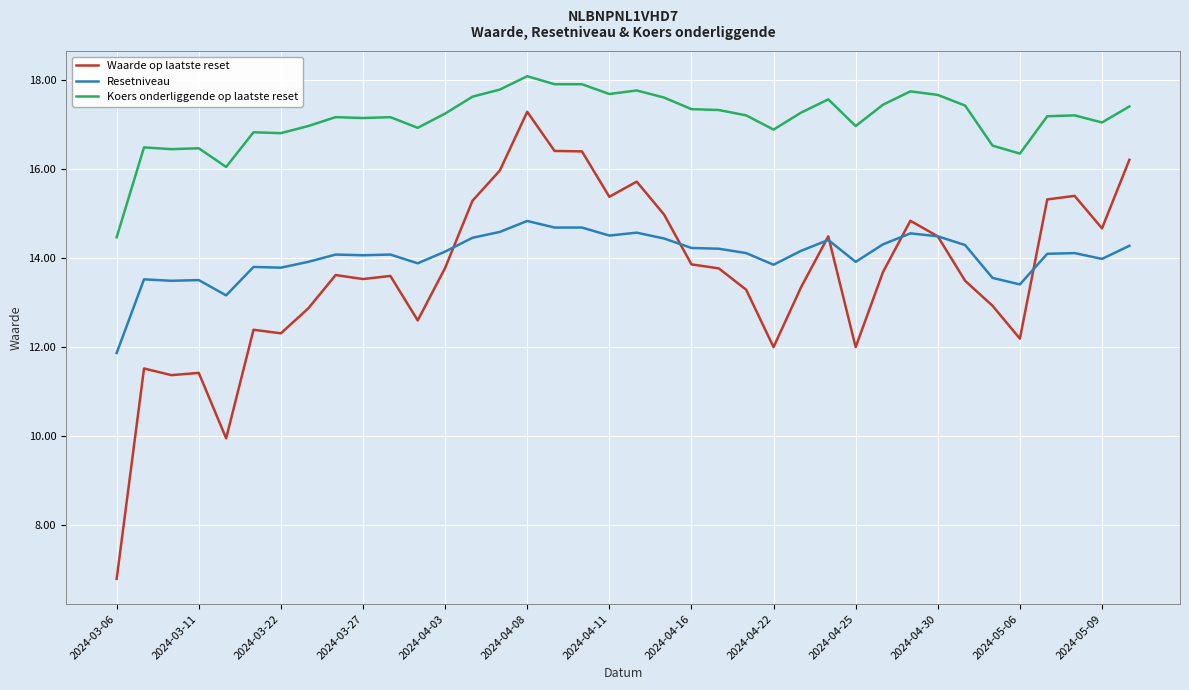

True or false: Koers onderliggende op laatste reset and Waarde op laatste reset cross at least once.

False